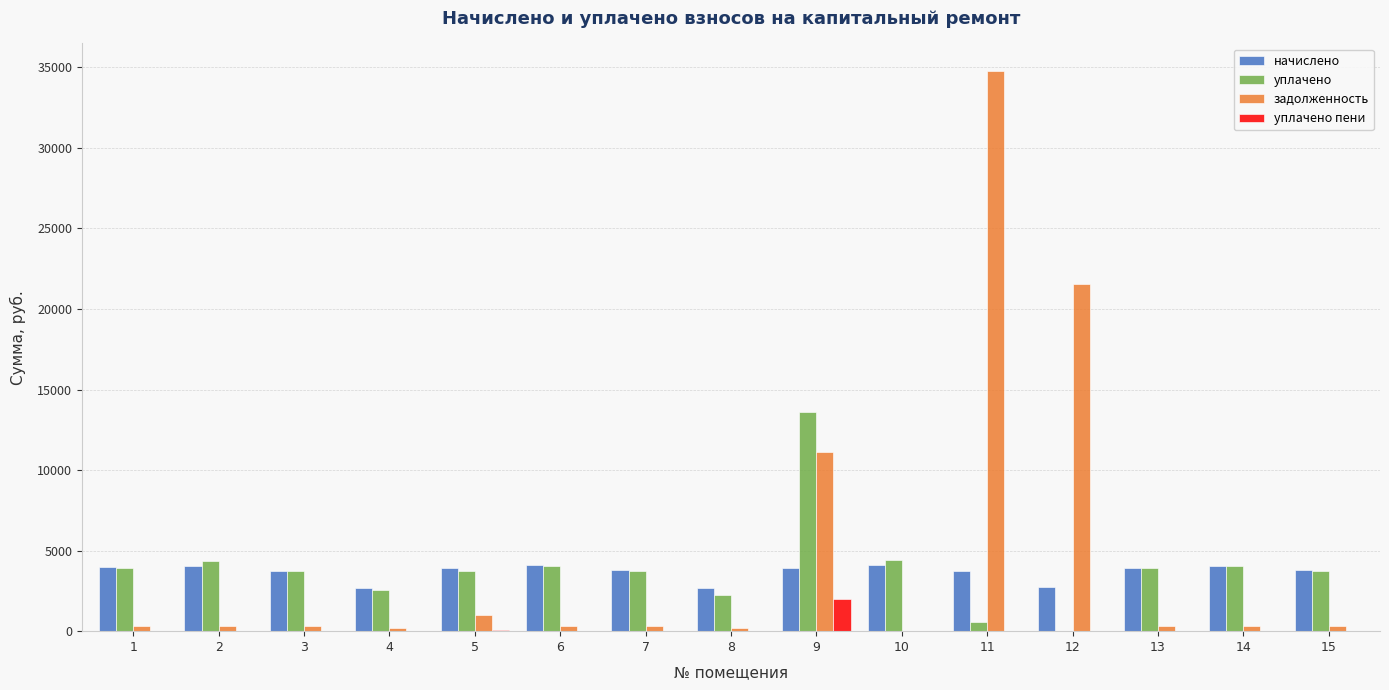

How many distinct data groups are displayed?

4